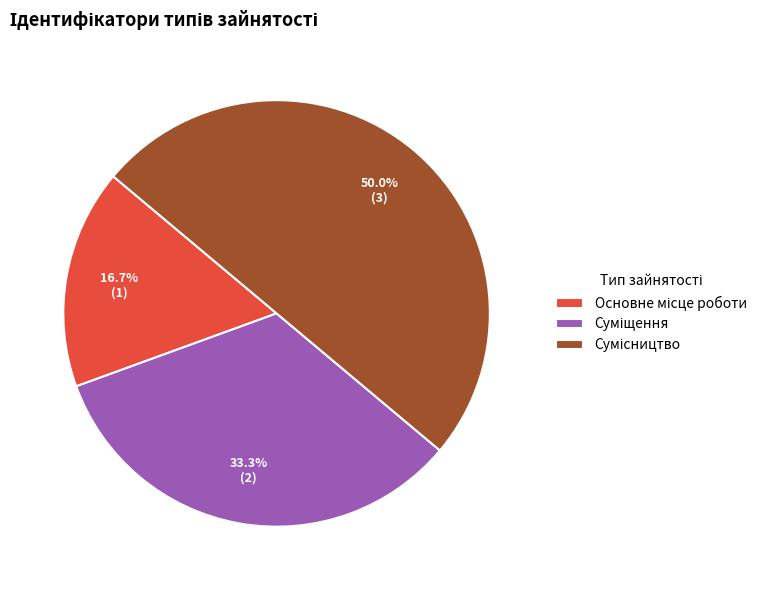

True or false: Суміщення accounts for 28% of the total.

False